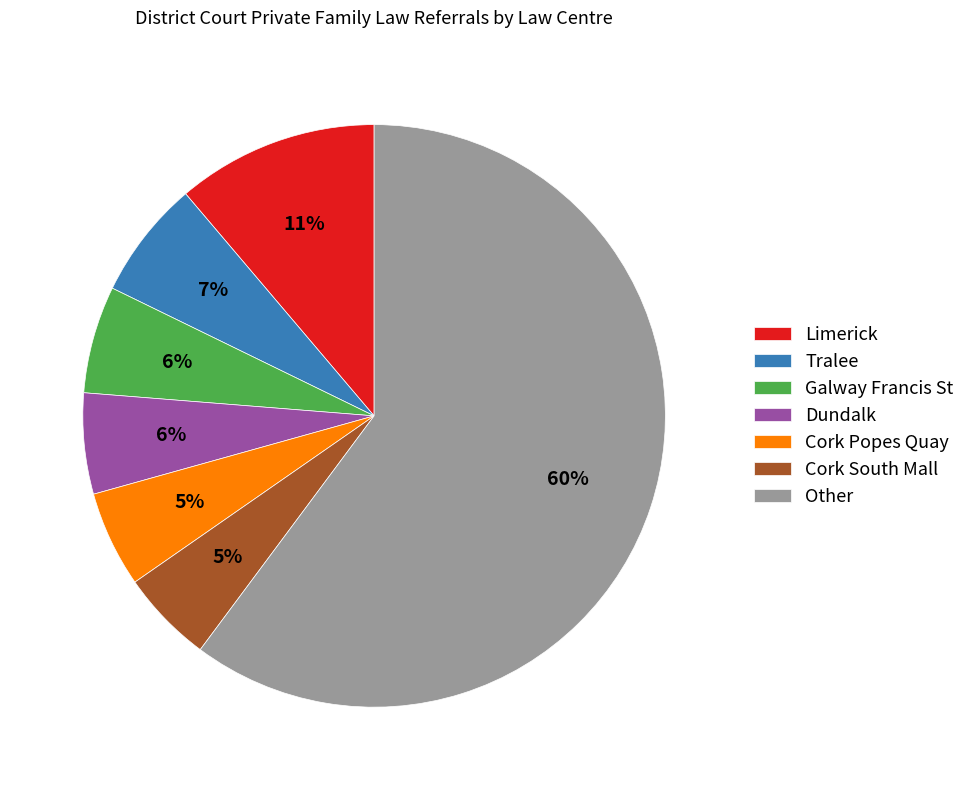

Is there any slice that represents more than half of the pie?

Yes